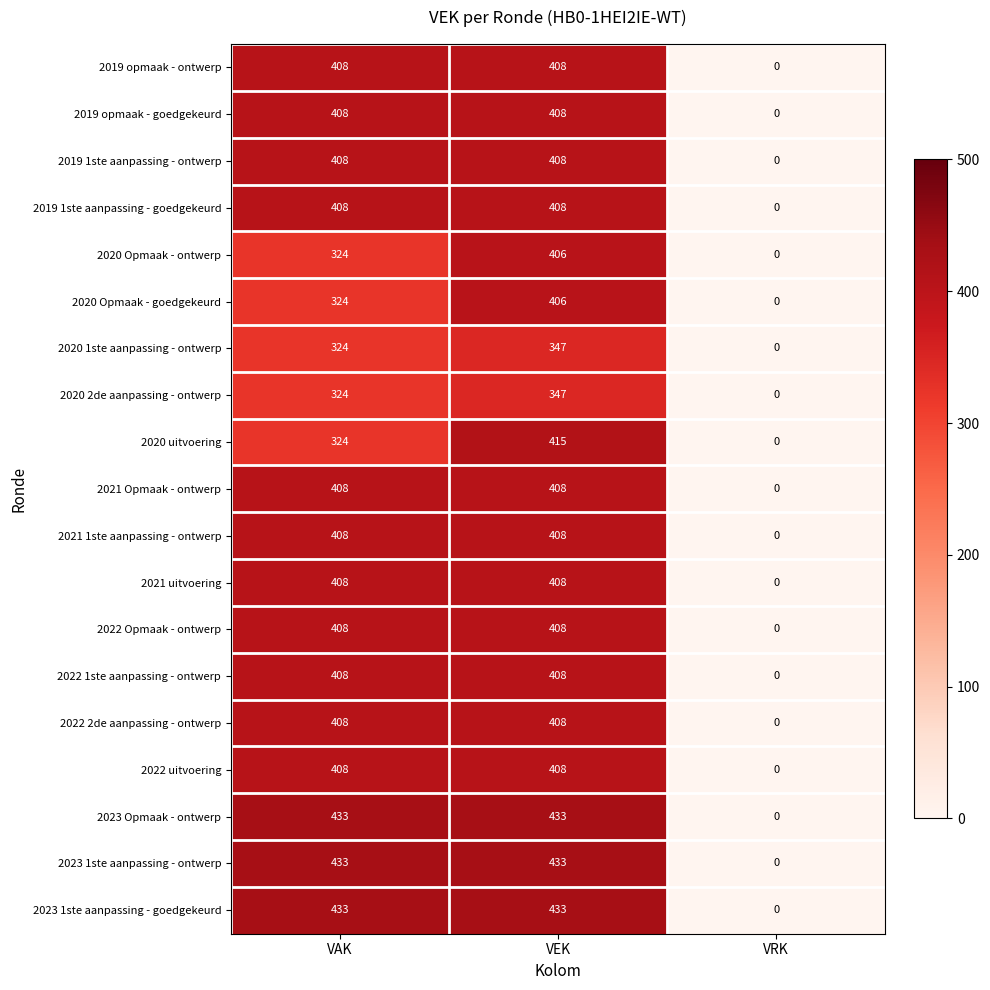

List the labels in order of 2020 2de aanpassing - ontwerp value, smallest first.

VRK, VAK, VEK